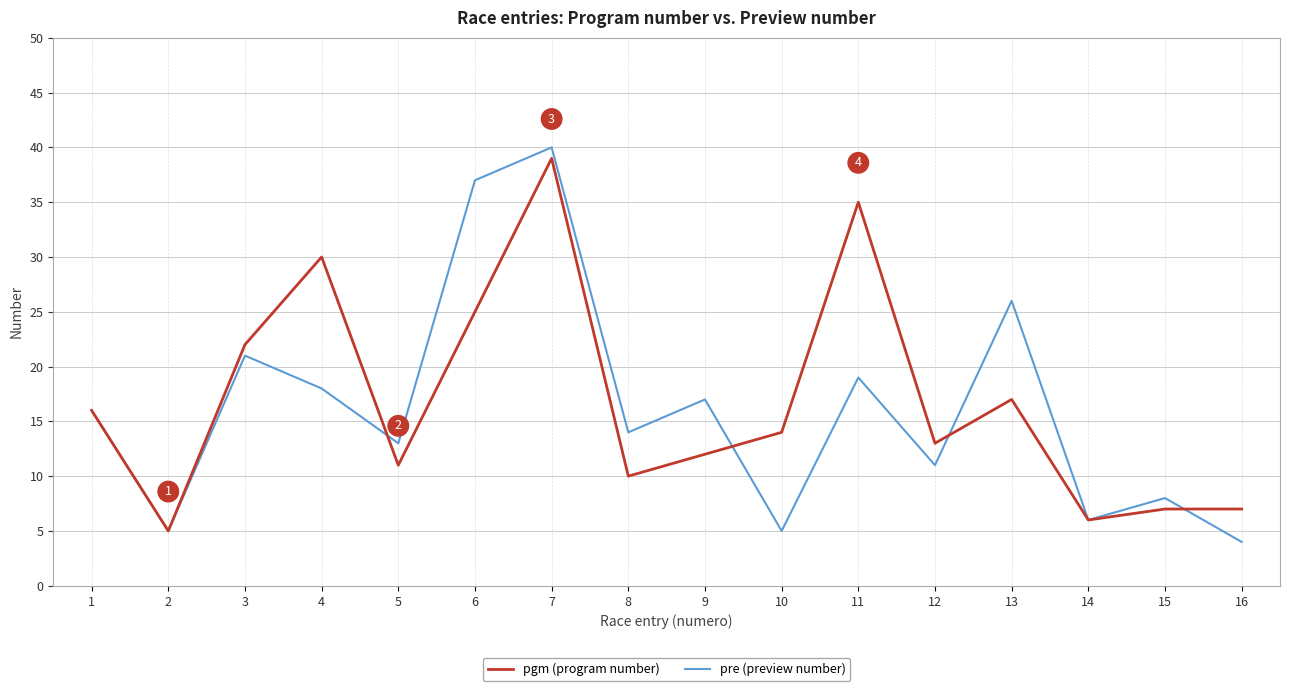

Reading left to right, transcribe all the data shown in this chart.

pgm (program number): 16	5	22	30	11	25	39	10	12	14	35	13	17	6	7	7
pre (preview number): 16	5	21	18	13	37	40	14	17	5	19	11	26	6	8	4